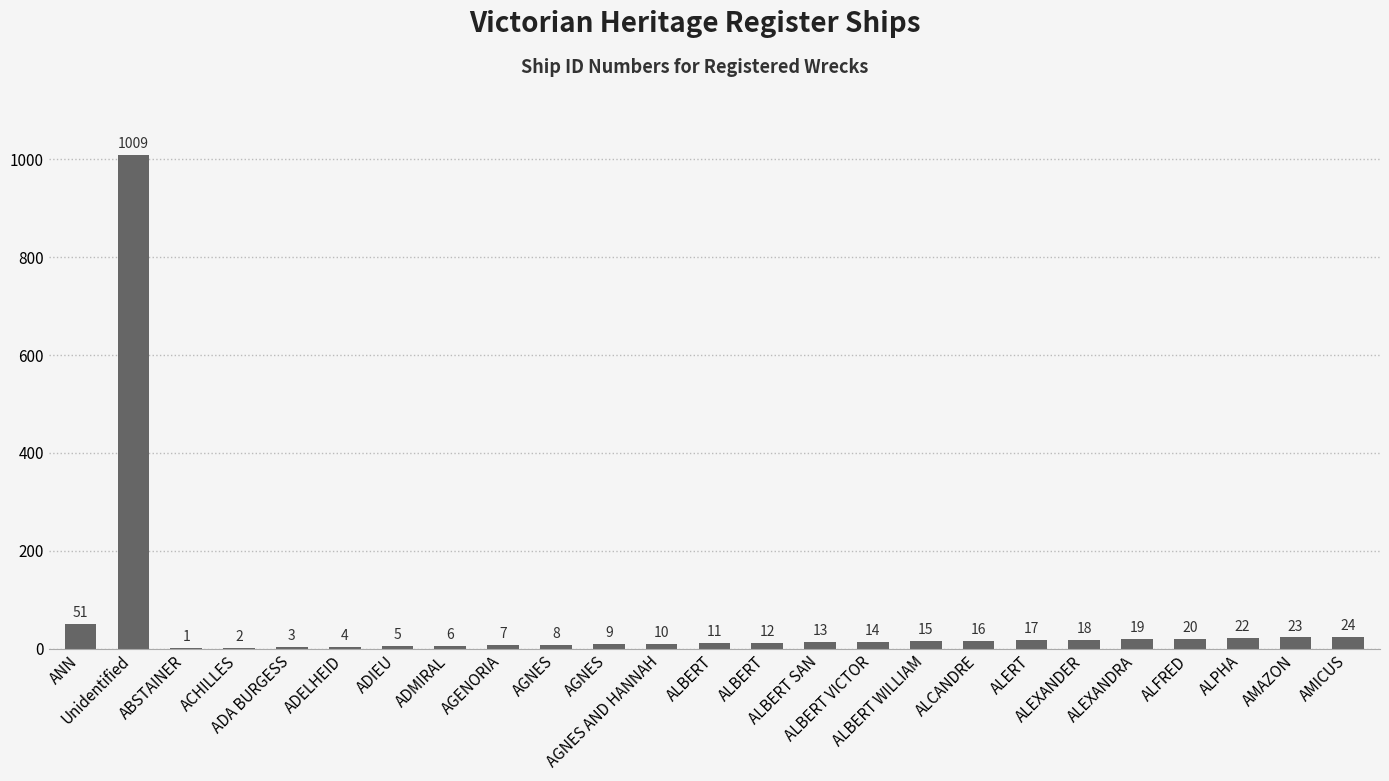

At which category does the chart reach its minimum across all series?

ABSTAINER